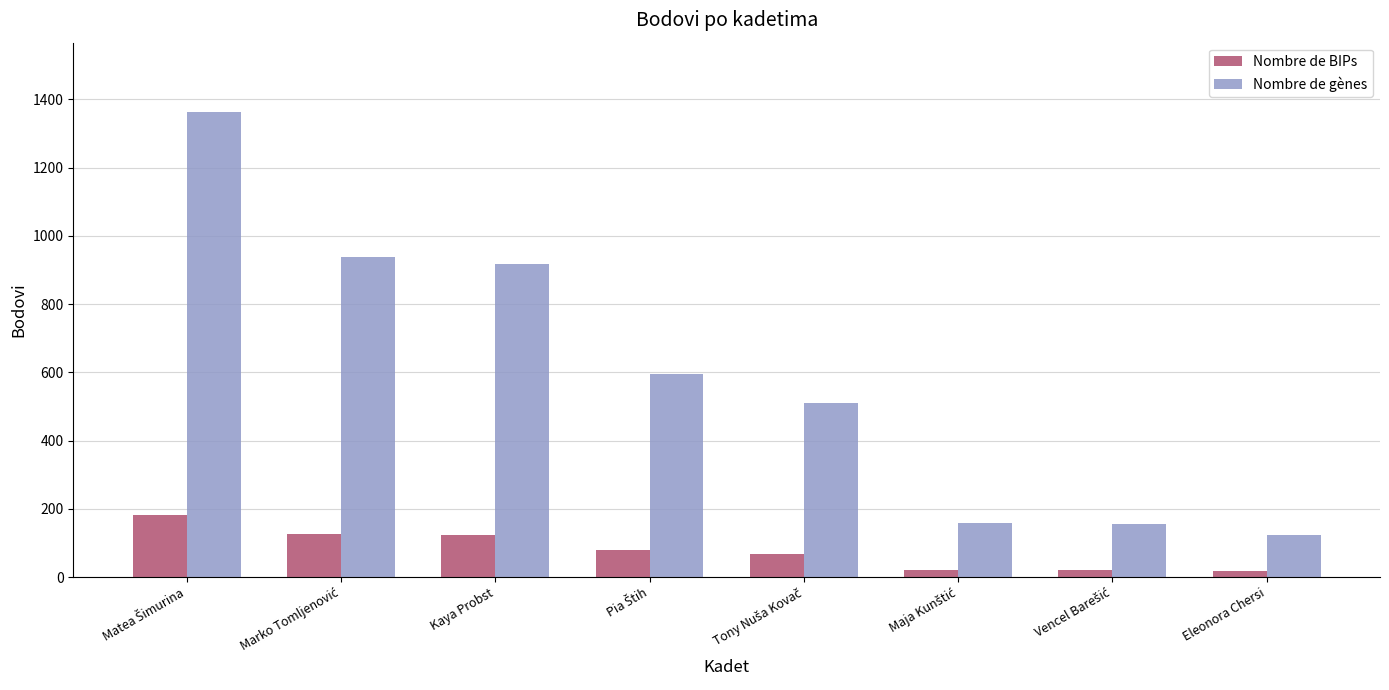

List the series in order of their peak value, lowest first.

Nombre de BIPs, Nombre de gènes